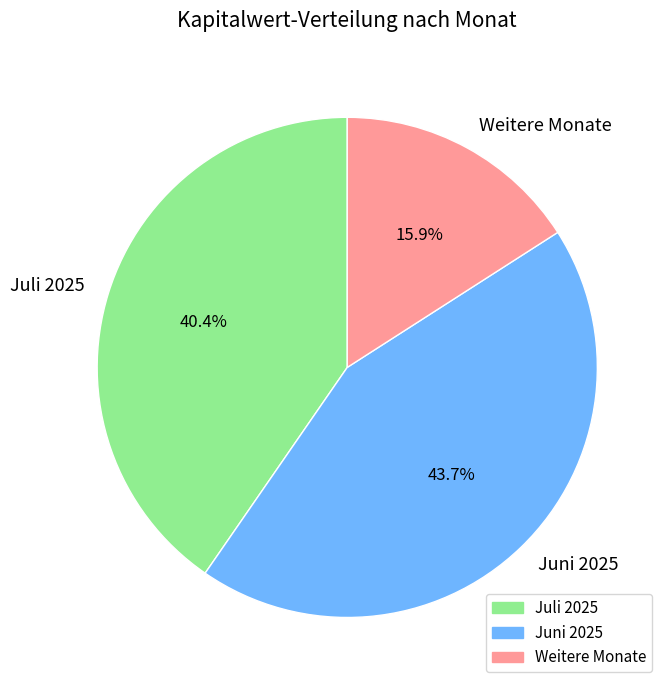

Rank the categories by value from highest to lowest.

Juni 2025, Juli 2025, Weitere Monate